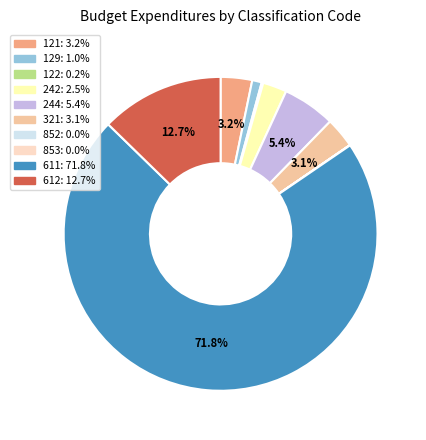

Which category has the biggest portion of the pie?

611